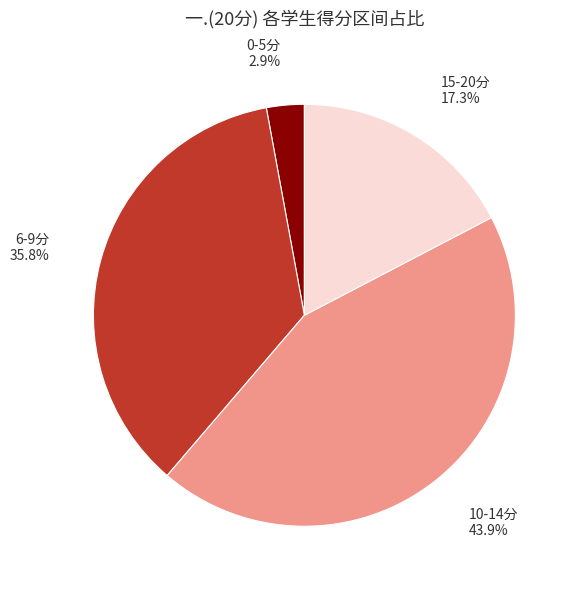

Which slice is the smallest?

0-5分 2.9%